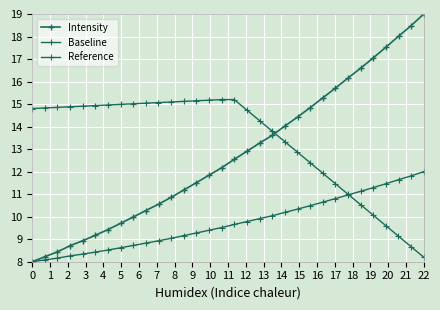

Which series has the largest range (max minus min)?

Intensity